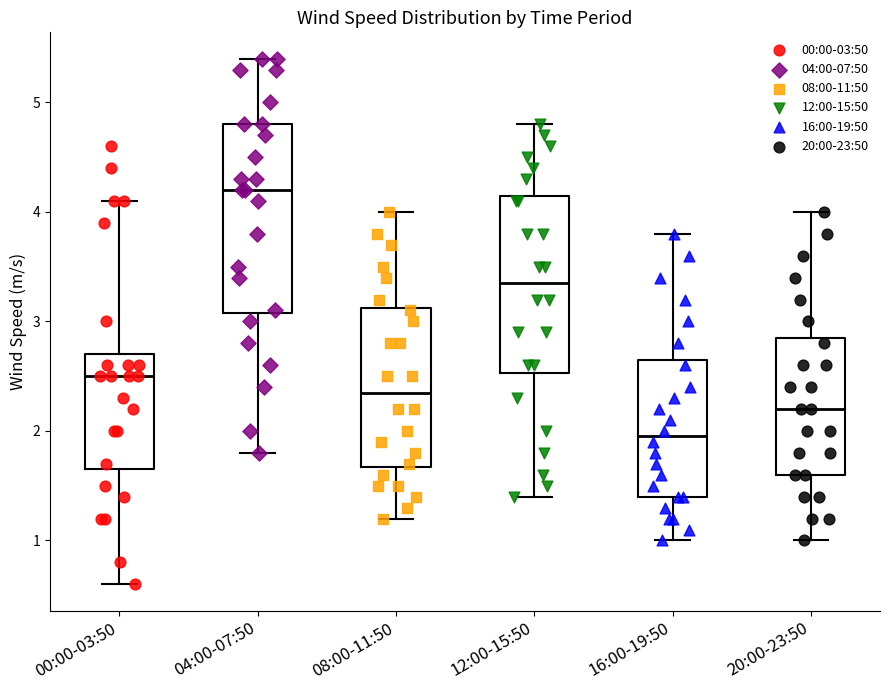

Reading left to right, transcribe this box plot: for each box, give where its median line is, the range the box spans, and where its two whiskers end, as read against the y-axis. The values are not printed on the chart, so give them approximately, as read against the axis.

00:00-03:50: median 2.5, box 1.7 to 2.7, whiskers 0.6 to 4.1
04:00-07:50: median 4.2, box 3.1 to 4.8, whiskers 1.8 to 5.4
08:00-11:50: median 2.4, box 1.7 to 3.1, whiskers 1.2 to 4.0
12:00-15:50: median 3.4, box 2.5 to 4.2, whiskers 1.4 to 4.8
16:00-19:50: median 2.0, box 1.4 to 2.7, whiskers 1.0 to 3.8
20:00-23:50: median 2.2, box 1.6 to 2.9, whiskers 1.0 to 4.0